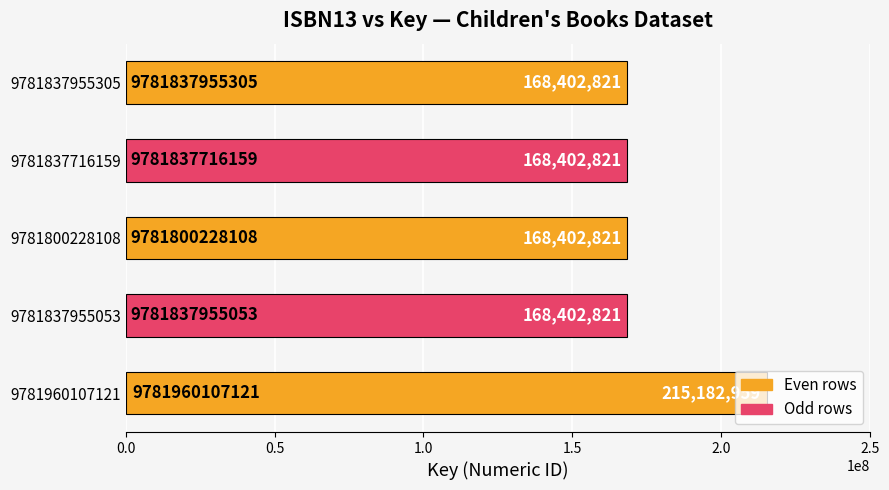

What is the average value?

177758849